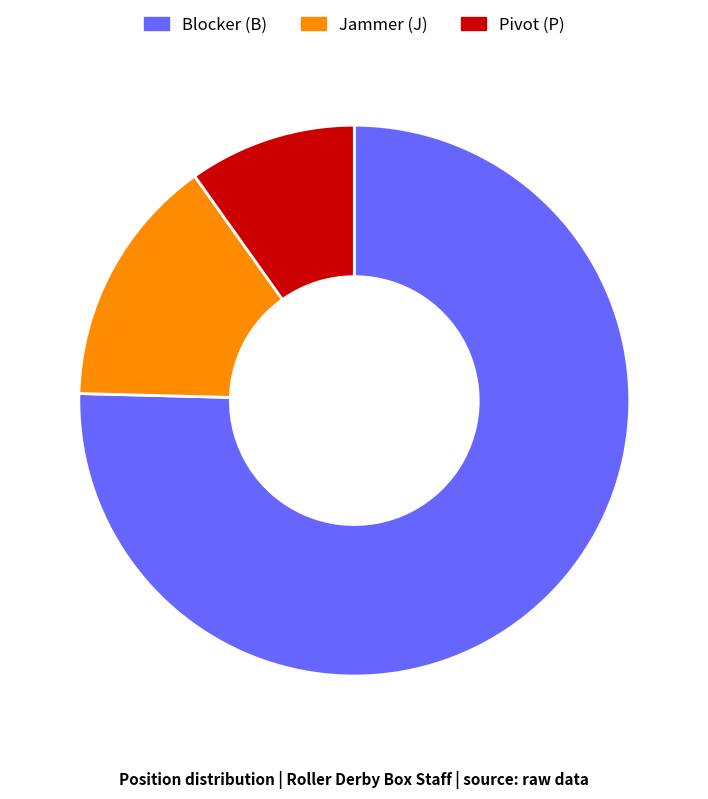

What is the ratio of the value at Blocker (B) to the value at Jammer (J)?

5.1